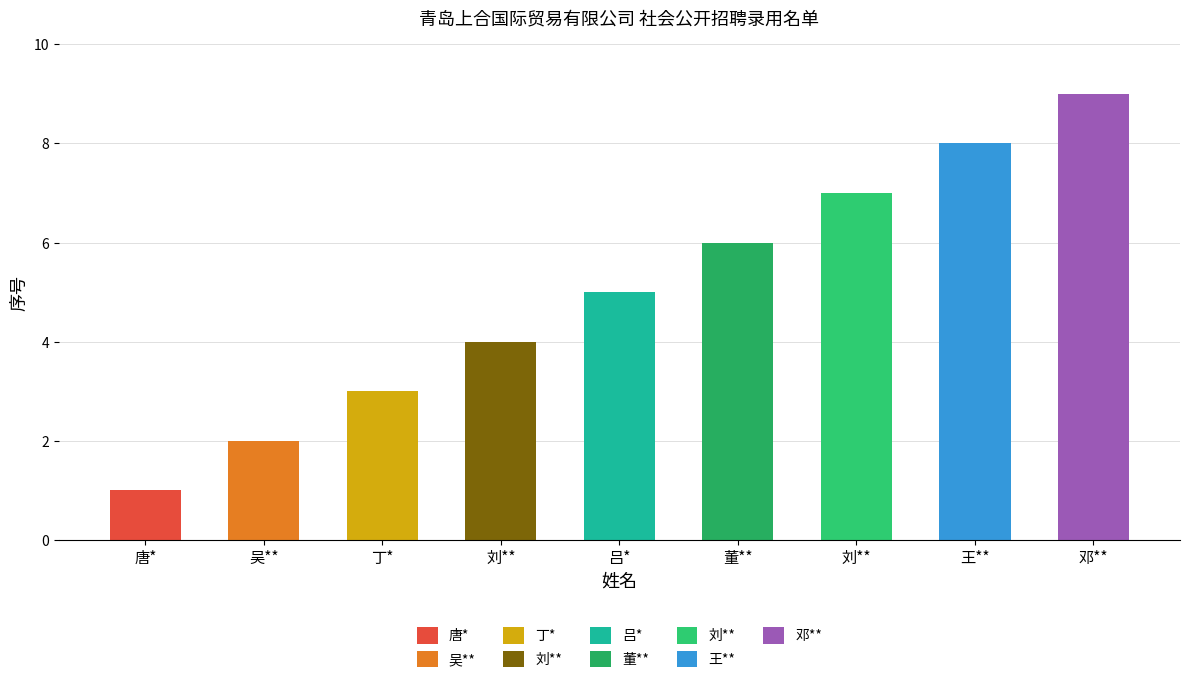

What is the label of the 4th bar from the right?

董**